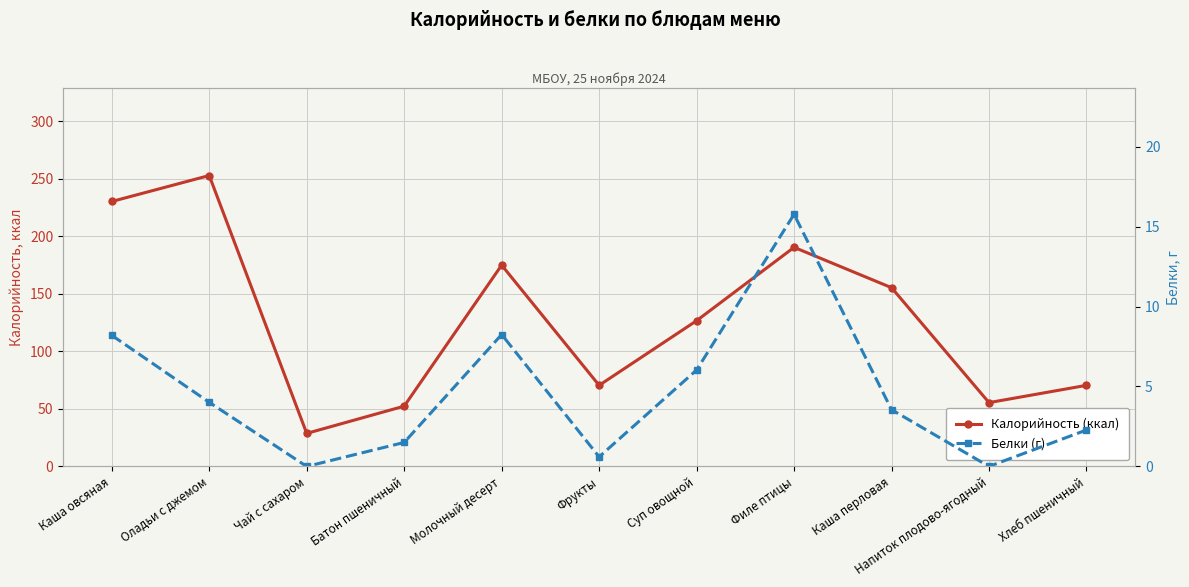

True or false: Калорийность (ккал) has more than 1 interior local peaks.

True